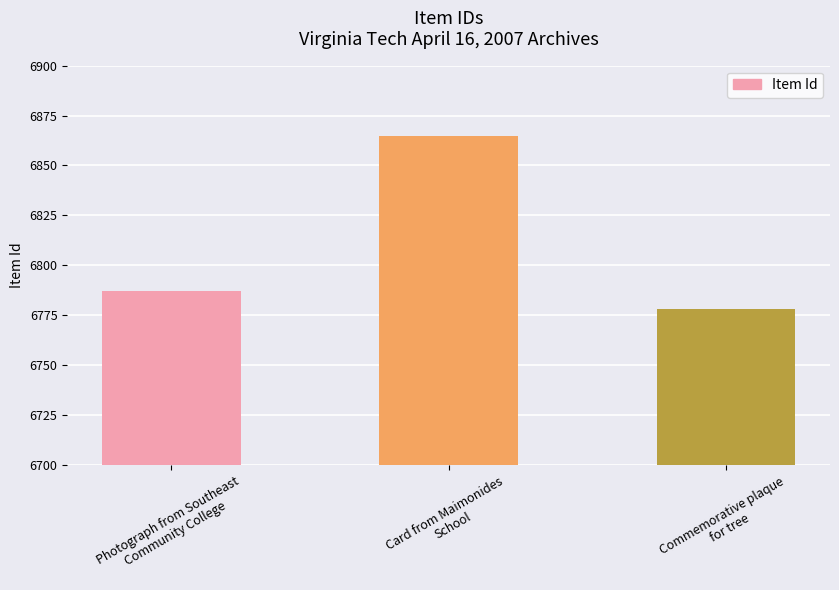

Reading right to left, what are all the values shown in this chart?

6778	6865	6787